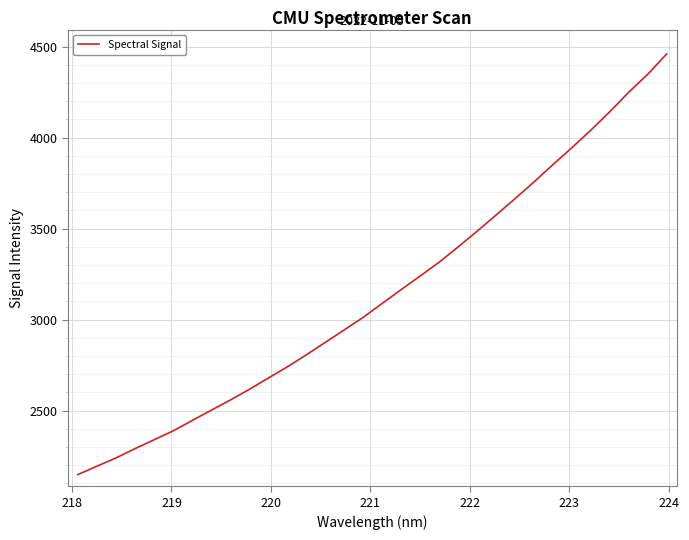

What is the difference between the maximum and minimum values?

2311.3